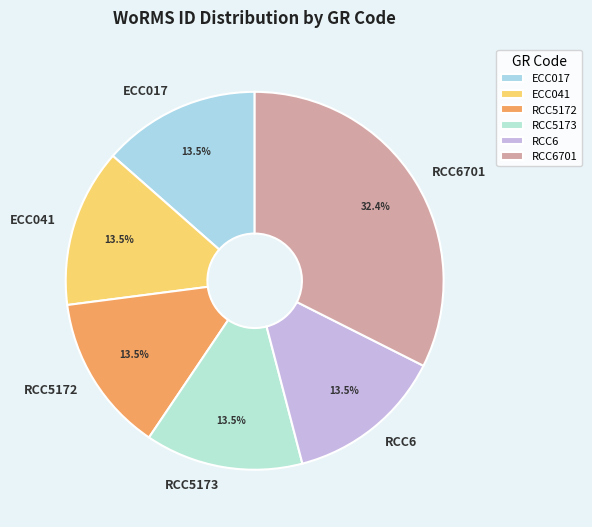

Between RCC5173 and RCC6701, which is larger?

RCC6701